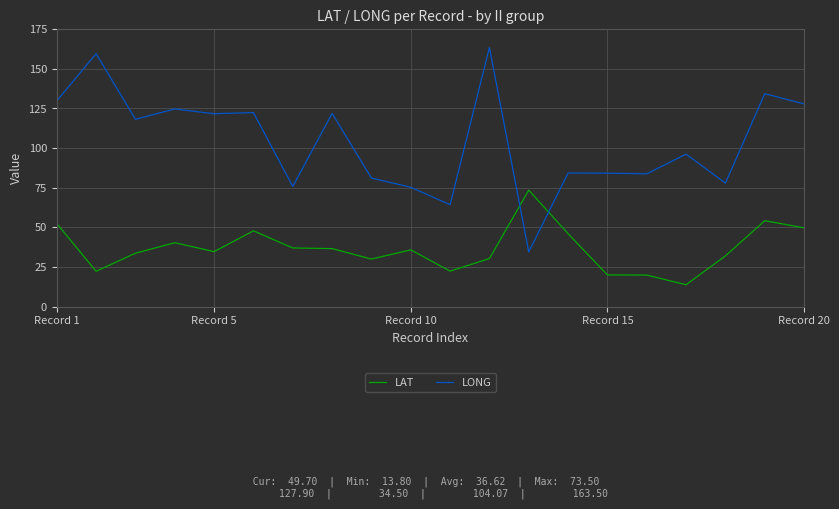

What is the difference between the maximum and minimum values in the LONG series?

129.0